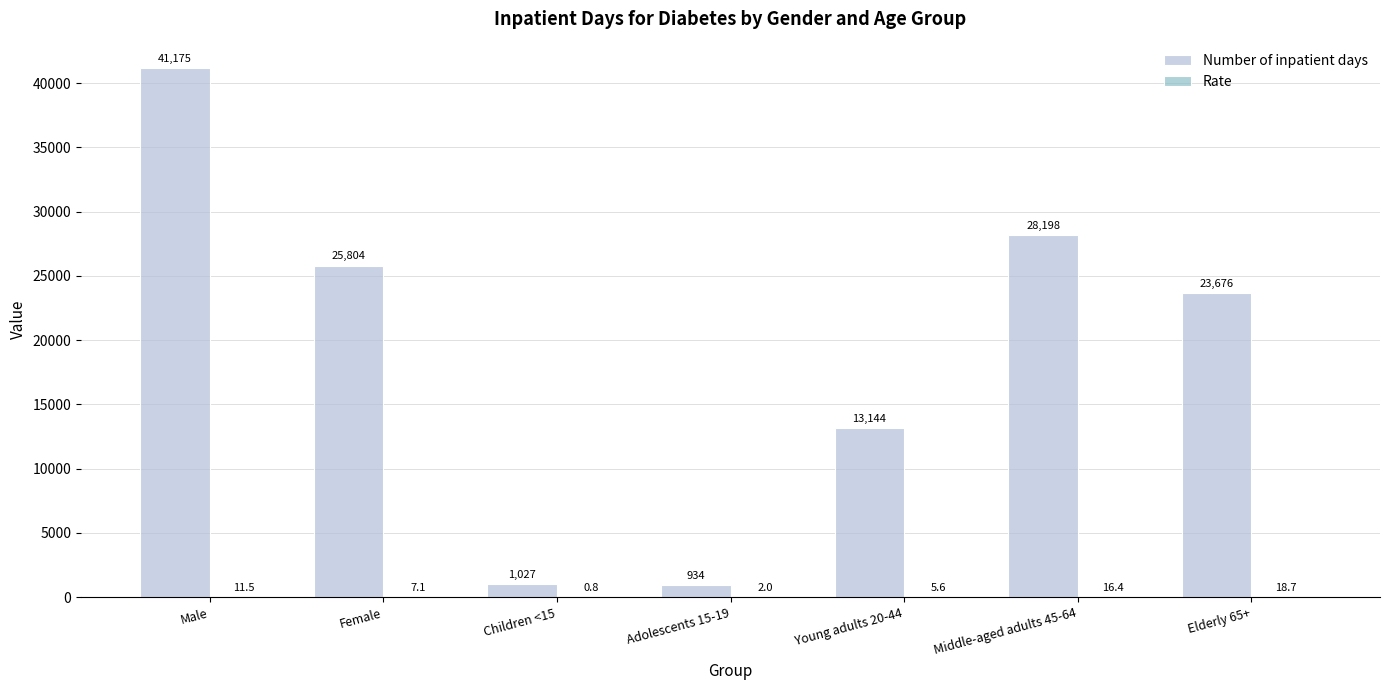

What is the approximate value of Number of inpatient days at Young adults 20-44?

13144.0